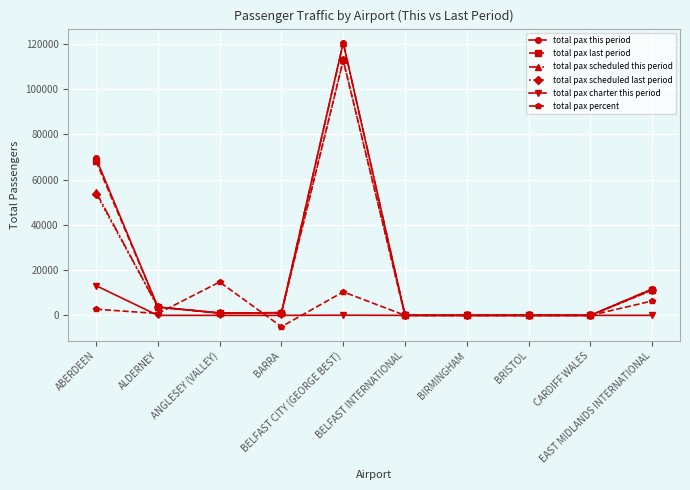

Which series has the largest range (max minus min)?

total pax this period